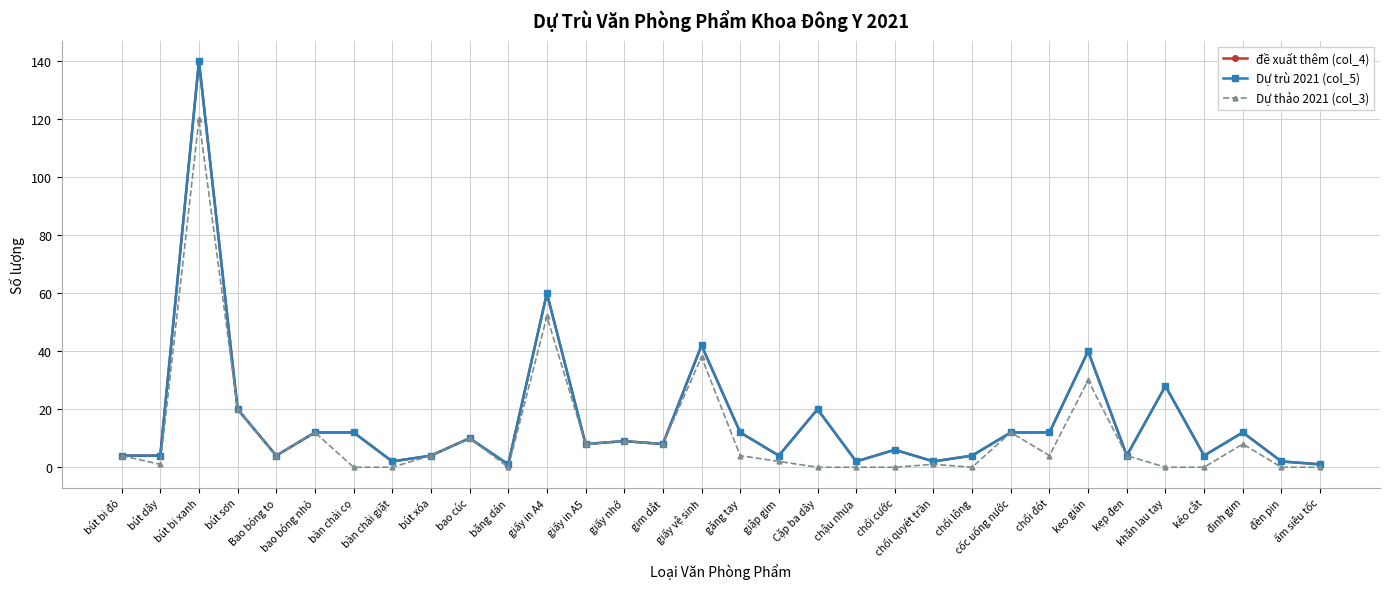

Is it true that đề xuất thêm (col_4) equals 4 at giập gim?

True